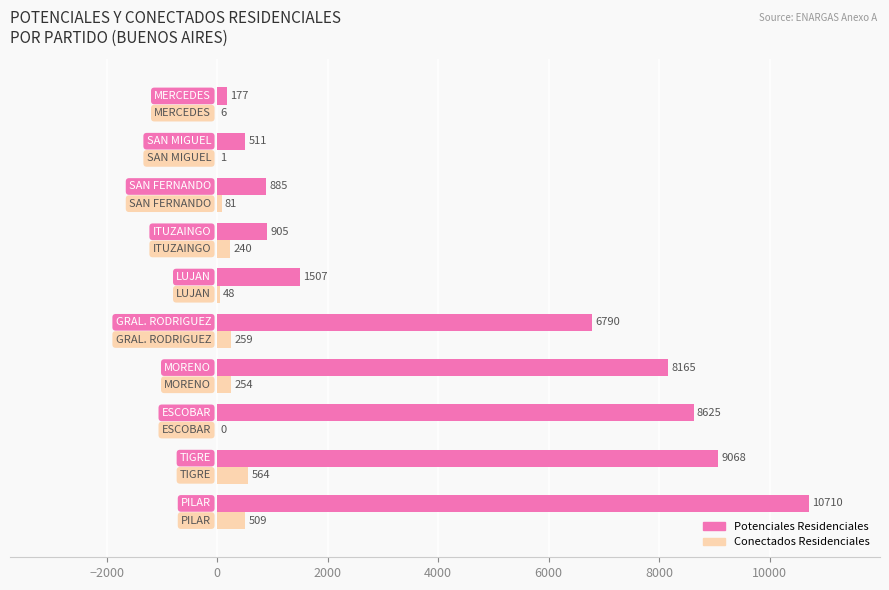

Which series has the largest total across all categories?

Potenciales Residenciales